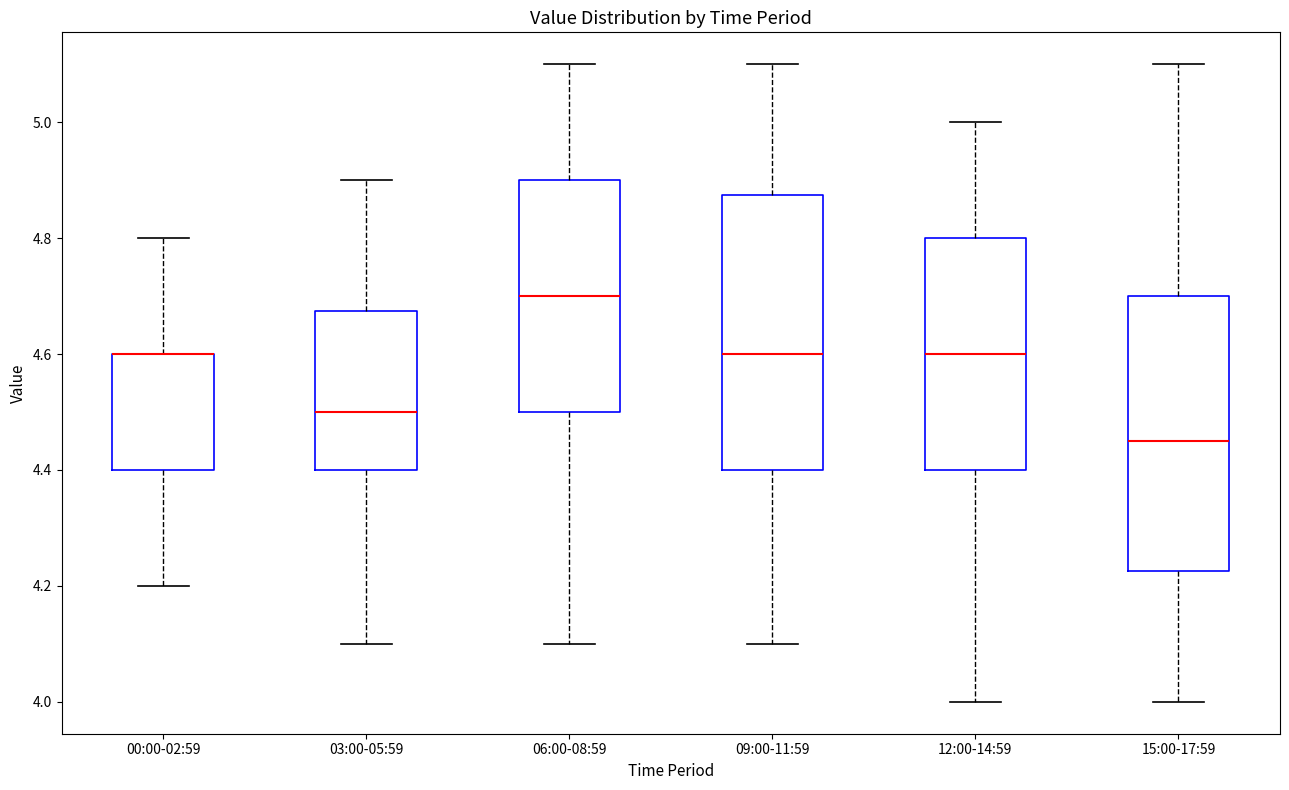

Reading left to right, read every box against the y-axis: the position of its median line, the range the box covers, and the ends of its whiskers. The values are not printed on the chart, so give them approximately, as read against the axis.

00:00-02:59: median 4.60 (drawn on the box's upper edge), box 4.40 to 4.60, whiskers 4.20 to 4.80
03:00-05:59: median 4.50, box 4.40 to 4.68, whiskers 4.10 to 4.90
06:00-08:59: median 4.70, box 4.50 to 4.90, whiskers 4.10 to 5.10
09:00-11:59: median 4.60, box 4.40 to 4.88, whiskers 4.10 to 5.10
12:00-14:59: median 4.60, box 4.40 to 4.80, whiskers 4.00 to 5.00
15:00-17:59: median 4.46, box 4.22 to 4.70, whiskers 4.00 to 5.10